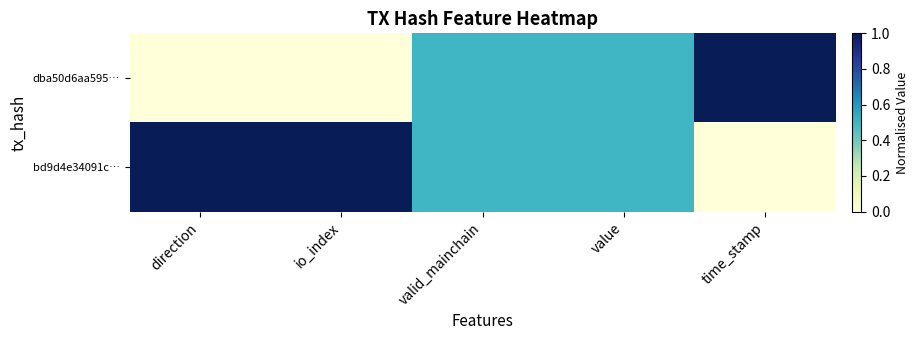

At how many categories does at least one series exceed 0?

5